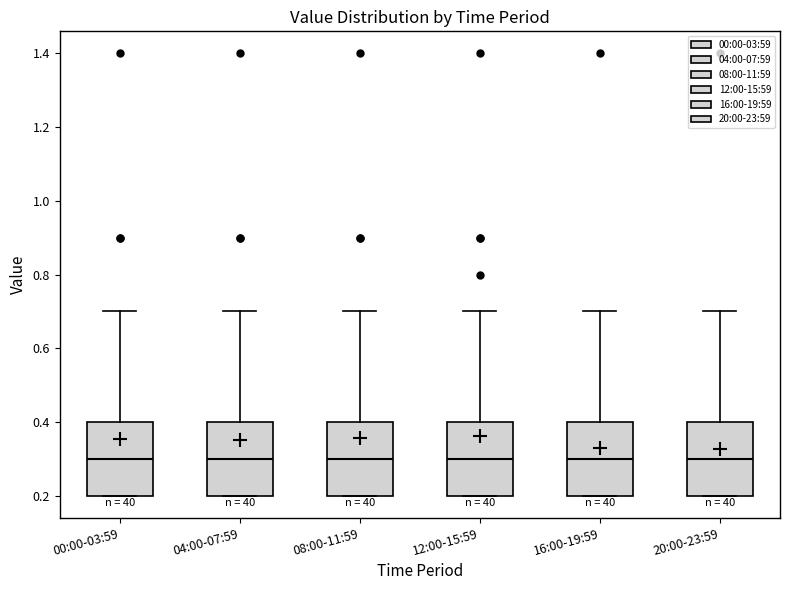

Reading left to right, read every box against the y-axis: the position of its median line, the range the box covers, and the ends of its whiskers. The values are not printed on the chart, so give them approximately, as read against the axis.

00:00-03:59: median 0.3, box 0.2 to 0.4, whiskers 0.2 to 0.7
04:00-07:59: median 0.3, box 0.2 to 0.4, whiskers 0.2 to 0.7
08:00-11:59: median 0.3, box 0.2 to 0.4, whiskers 0.2 to 0.7
12:00-15:59: median 0.3, box 0.2 to 0.4, whiskers 0.2 to 0.7
16:00-19:59: median 0.3, box 0.2 to 0.4, whiskers 0.2 to 0.7
20:00-23:59: median 0.3, box 0.2 to 0.4, whiskers 0.2 to 0.7